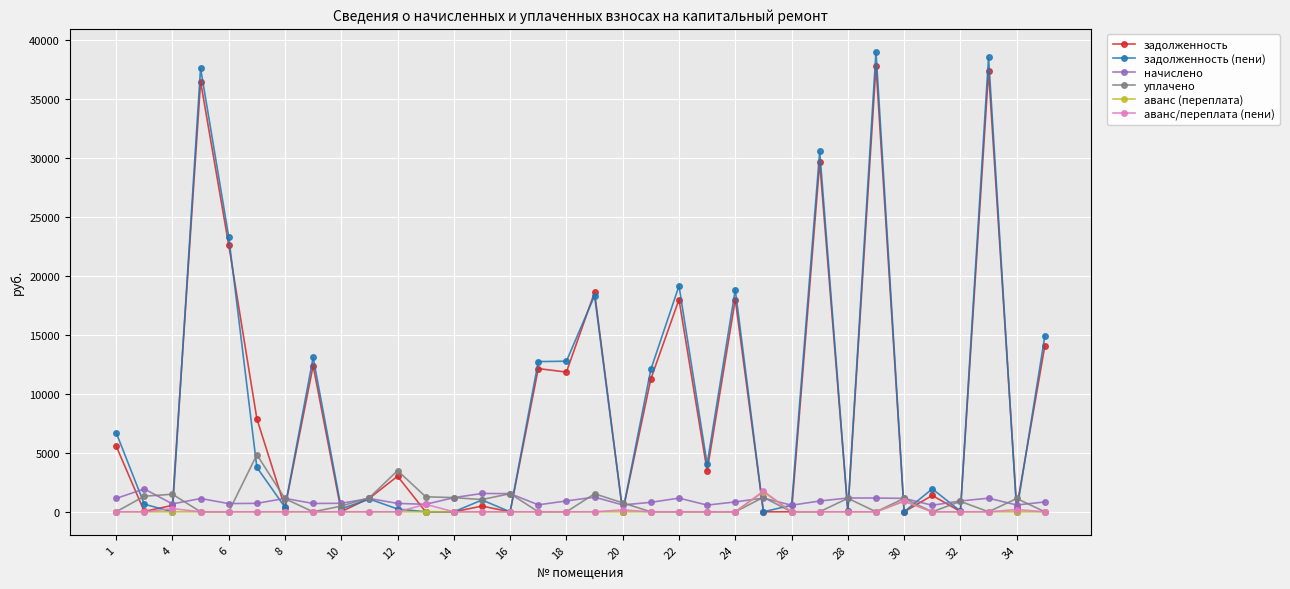

How many data points in задолженность are above 3018?

17